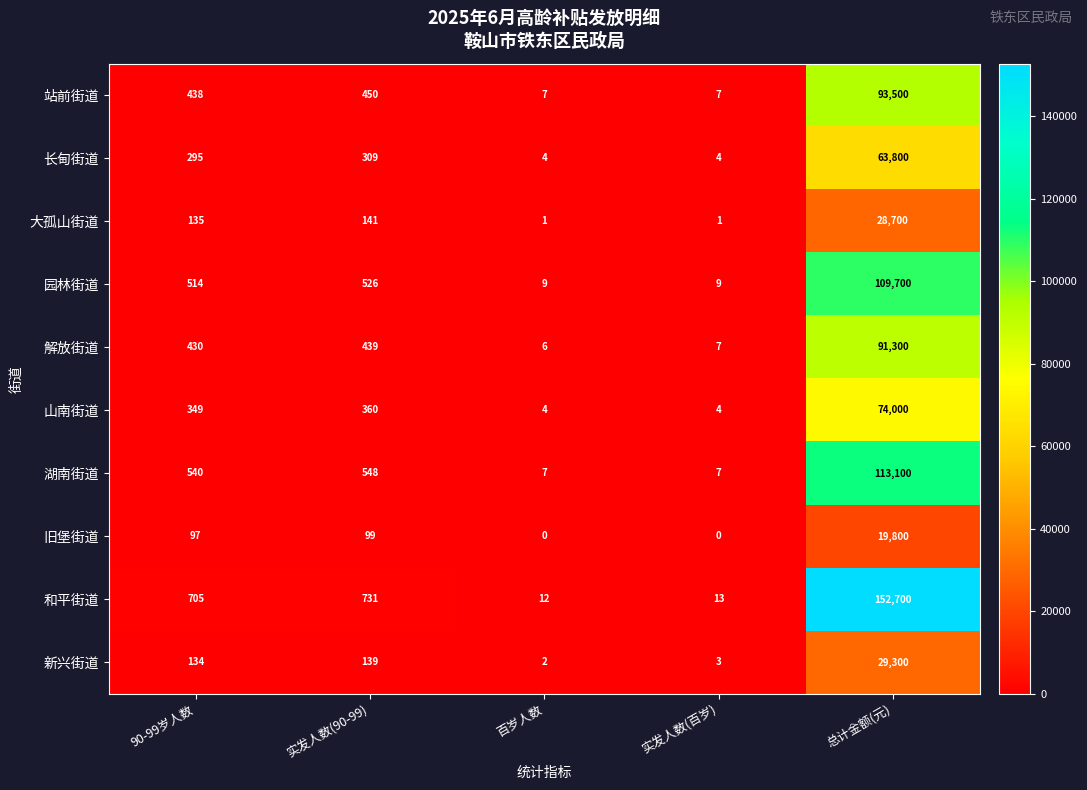

Rank the series by their maximum value, from lowest to highest.

旧堡街道, 大孤山街道, 新兴街道, 长甸街道, 山南街道, 解放街道, 站前街道, 园林街道, 湖南街道, 和平街道